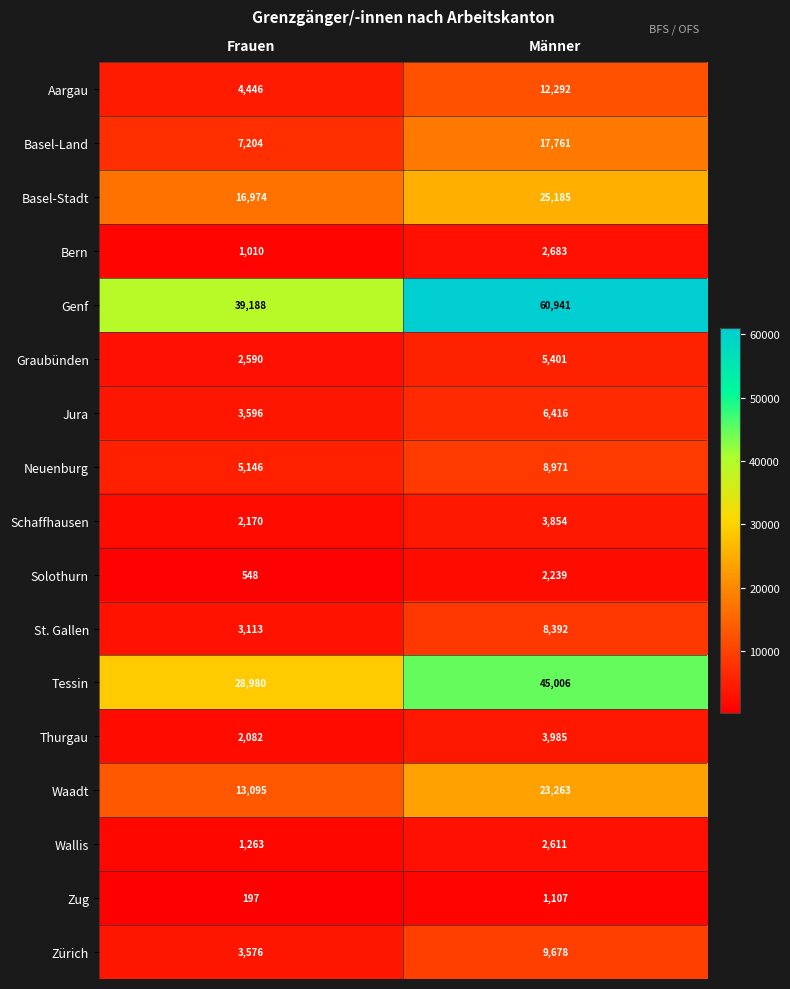

What is the greatest value displayed?

60941